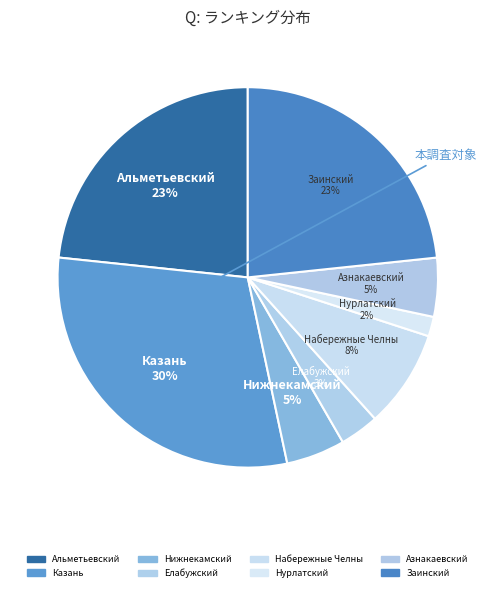

To the nearest percent, what is the difference between the largest and smallest slice percentages?

28%